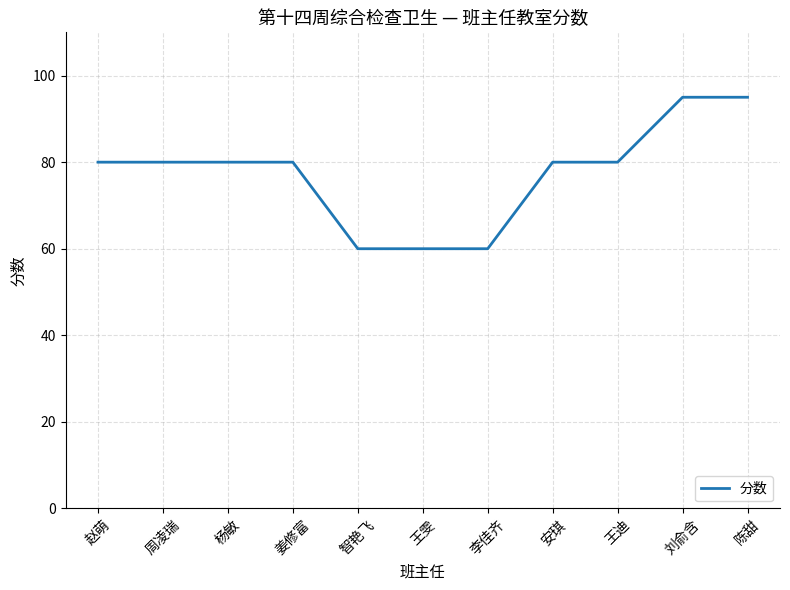

What position from the right is 杨敏?

9